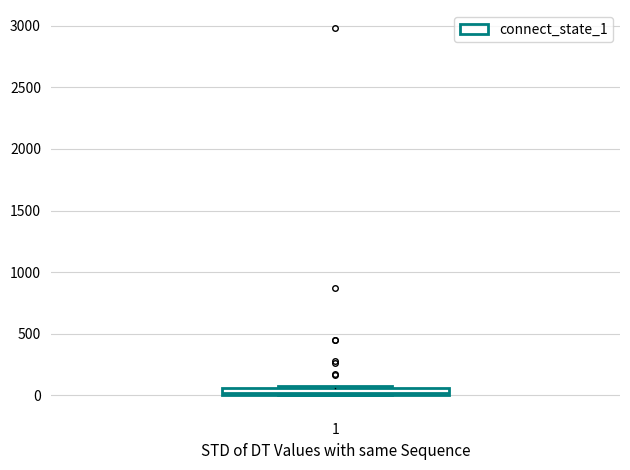

Where is the lower edge of the box at x = 1 on the y-axis? The values are not printed on the chart, so give them approximately, as read against the axis.

0